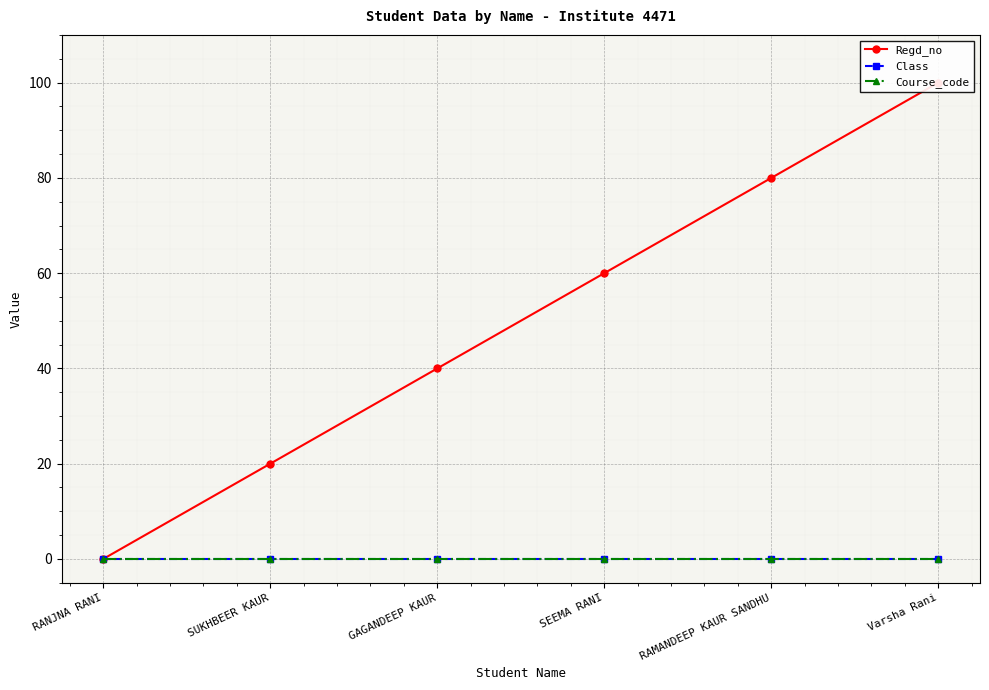

Reading left to right, transcribe all the data shown in this chart.

Regd_no: 0	20	40	60	80	100
Class: 0	0	0	0	0	0
Course_code: 0	0	0	0	0	0